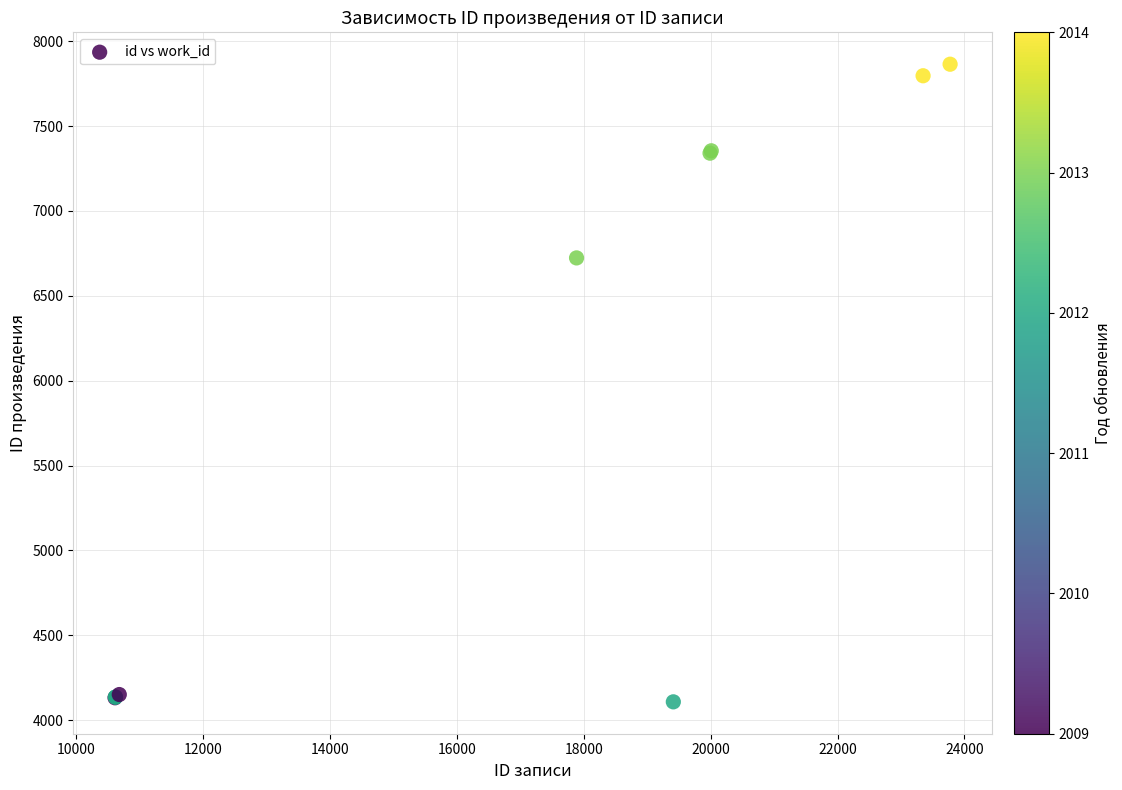

What Y value in the scatter plot is closest to 5986?

6723